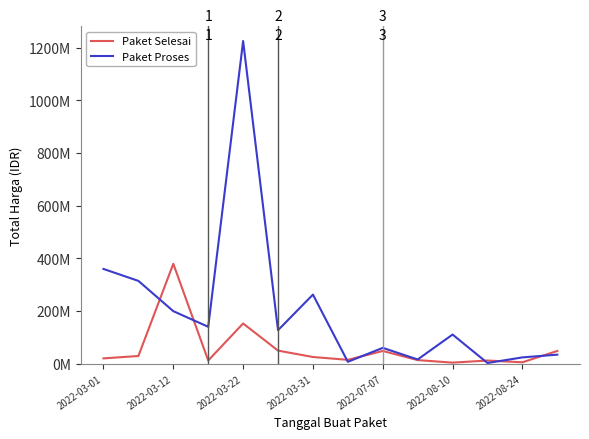

What are all the series names shown in the legend?

Paket Selesai, Paket Proses